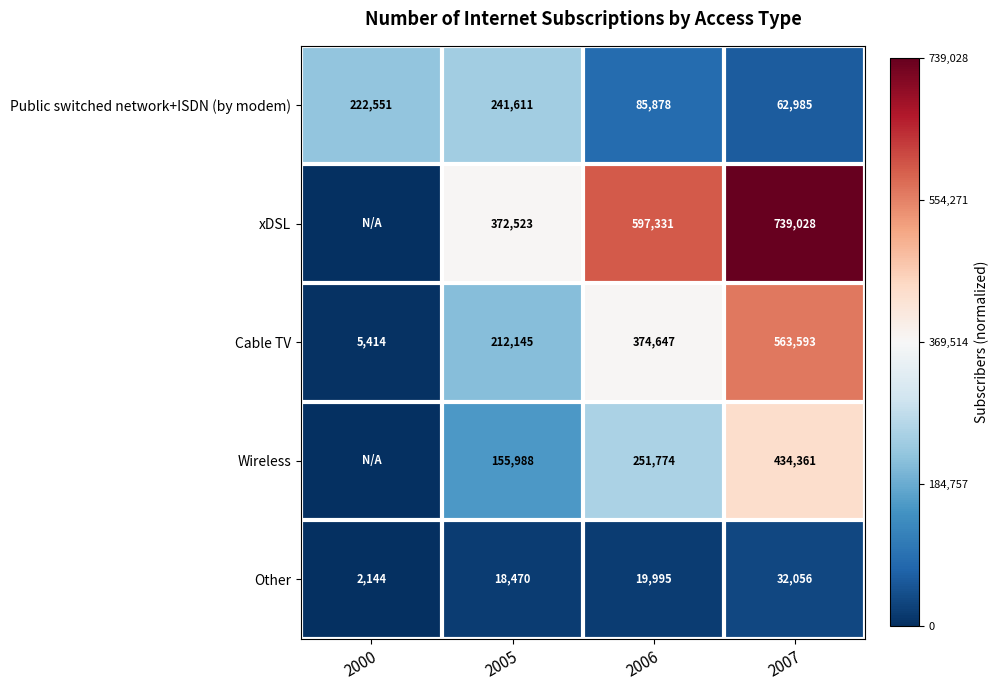

What is the difference between the highest and lowest values at 2007?

706972